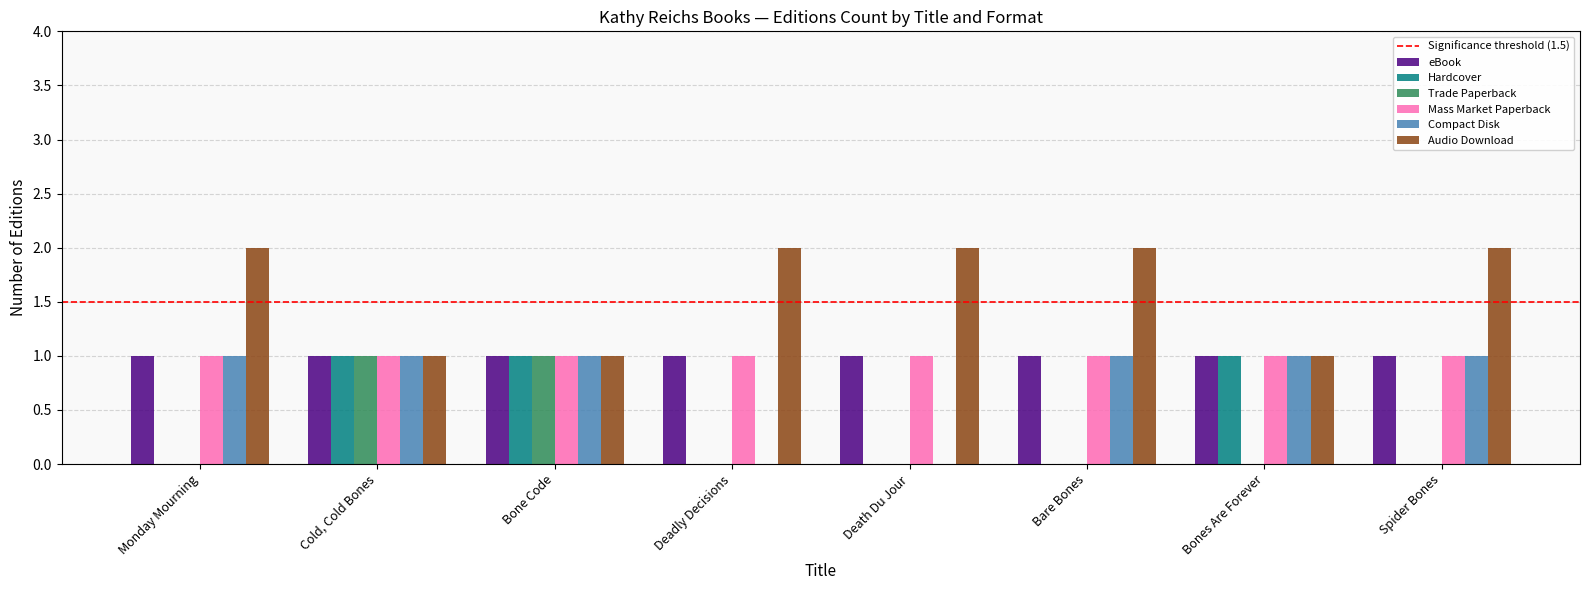

What is the sum of all eBook values?

8